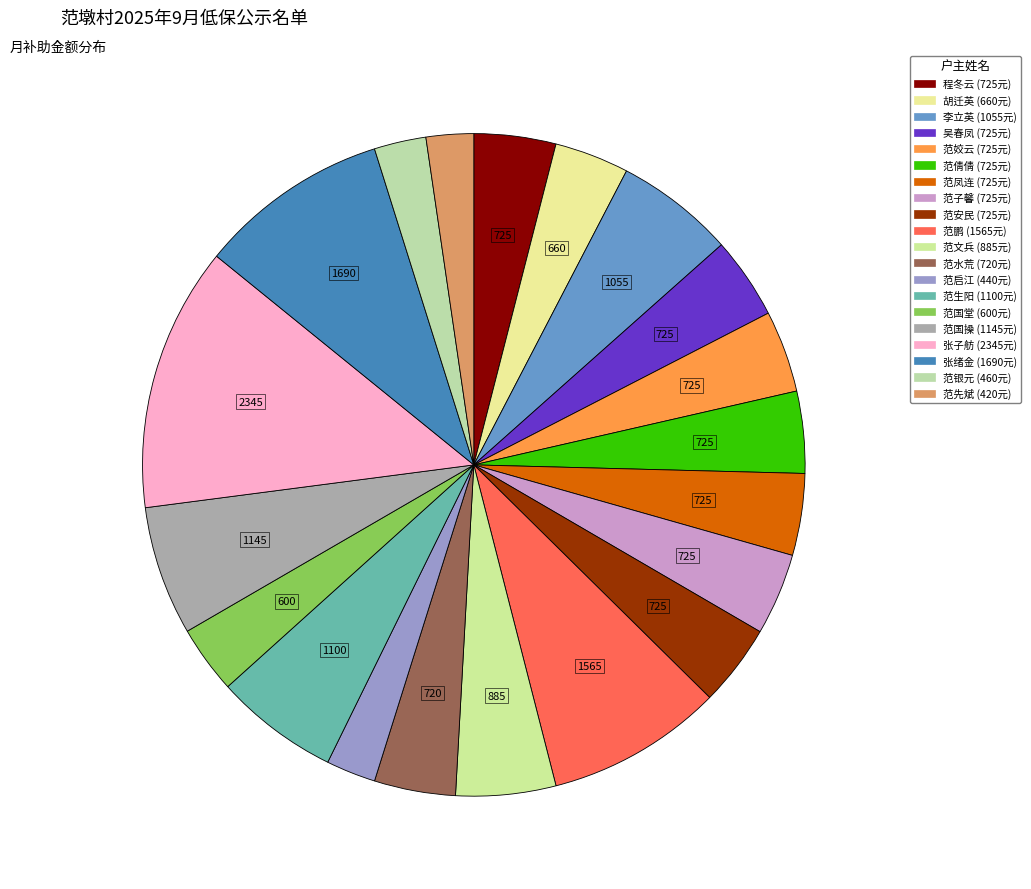

What percentage is the 李立英 slice, to the nearest percent?

6%